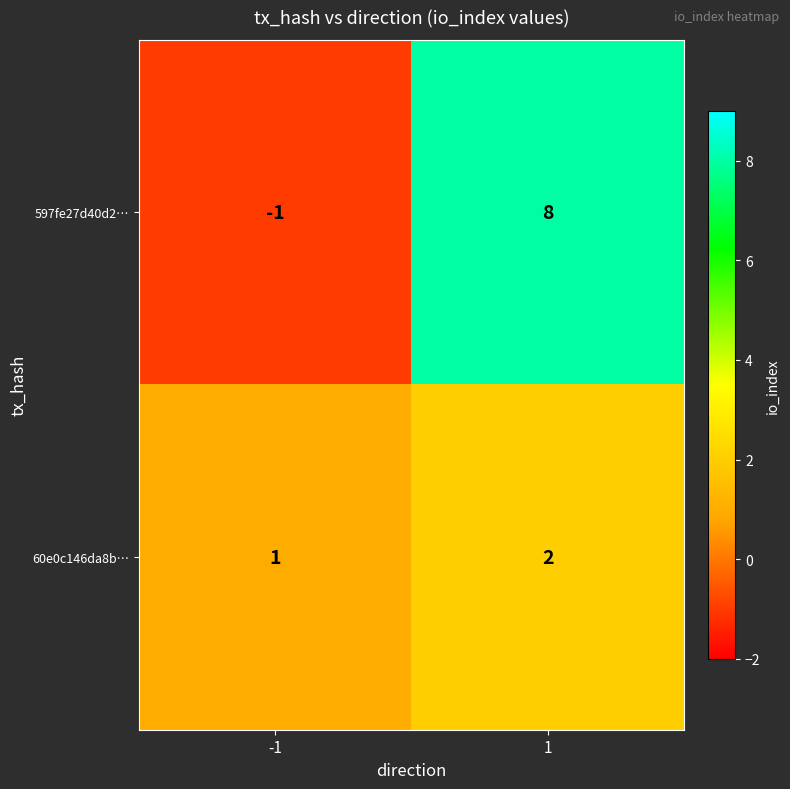

List the series in order of their overall mean, lowest first.

60e0c146da8b…, 597fe27d40d2…